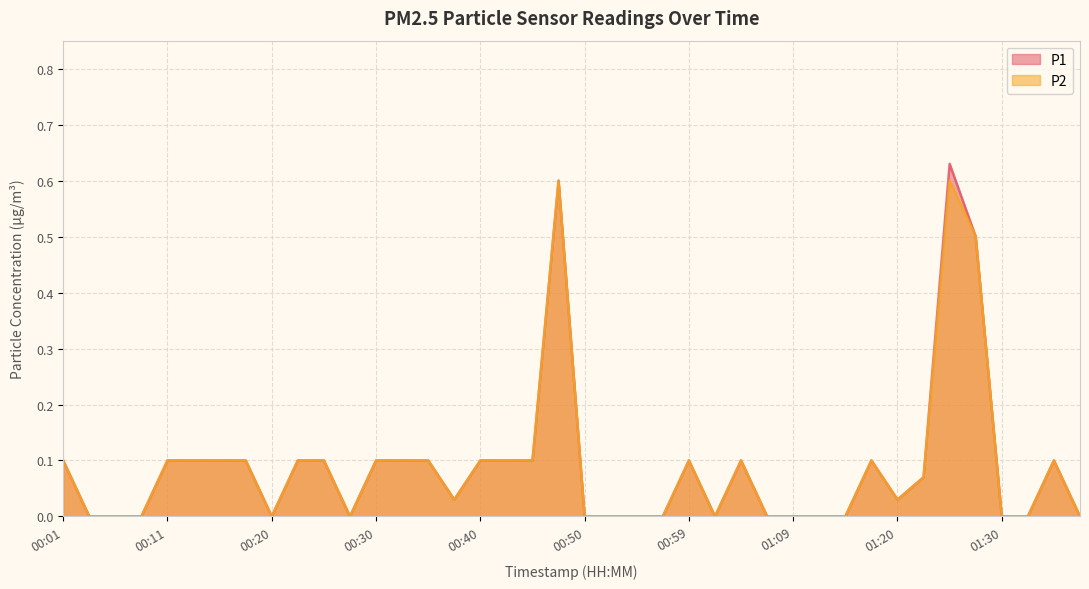

What is the label of the 35th point from the left?

01:25